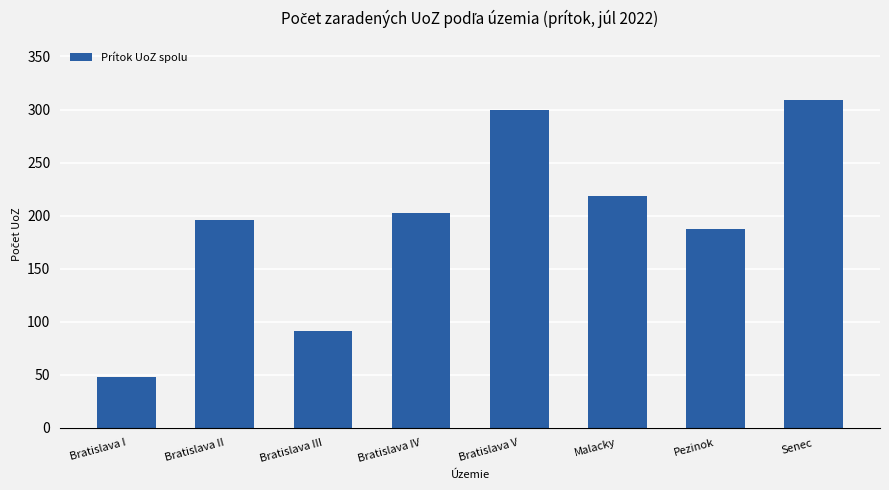

Reading left to right, extract all data points from this chart.

48	196	91	203	300	219	187	309